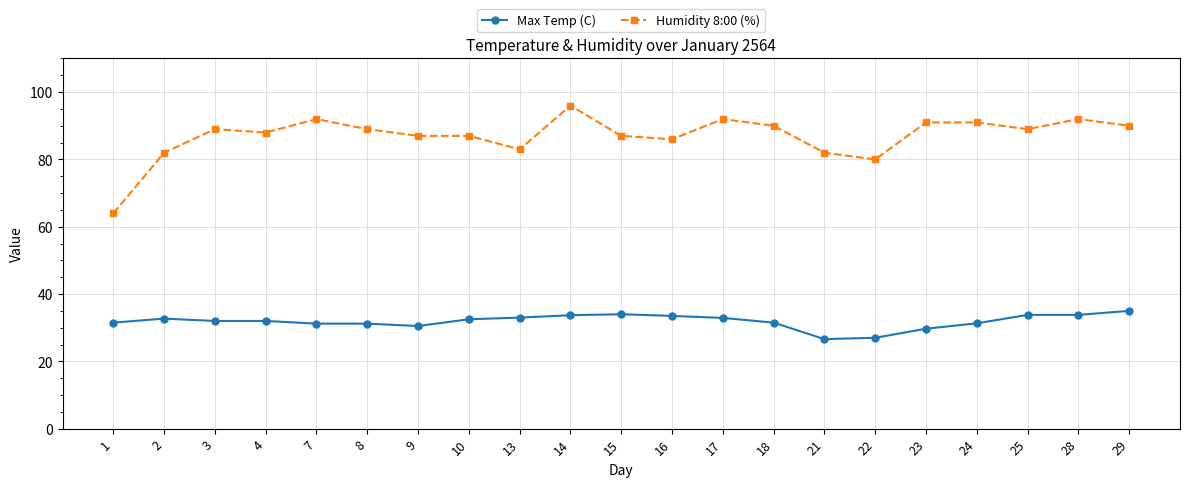

True or false: Humidity 8:00 (%) and Max Temp (C) intersect in this chart.

False